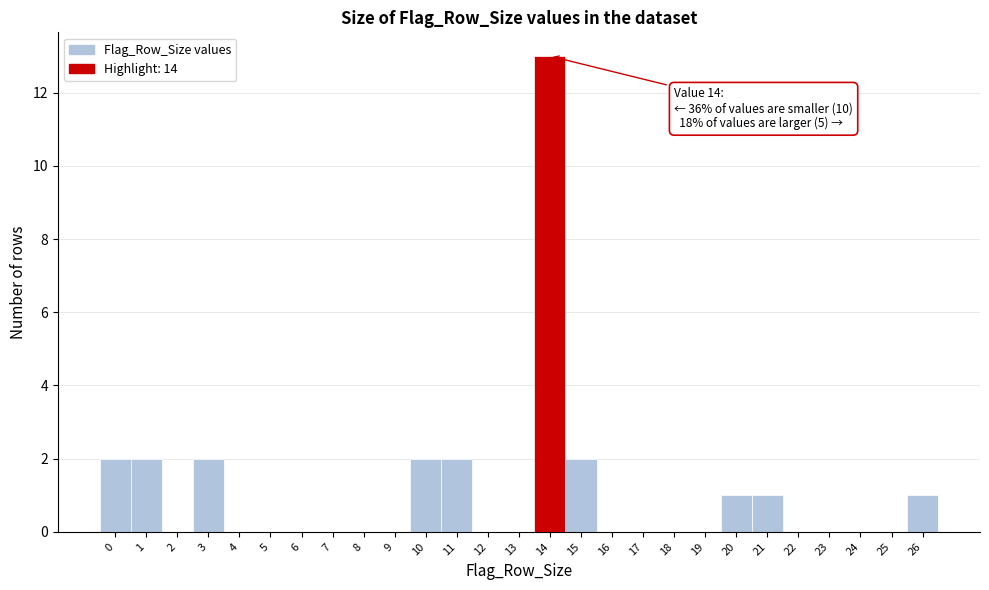

Which range on the x-axis has the tallest bar?

13.5 to 14.5